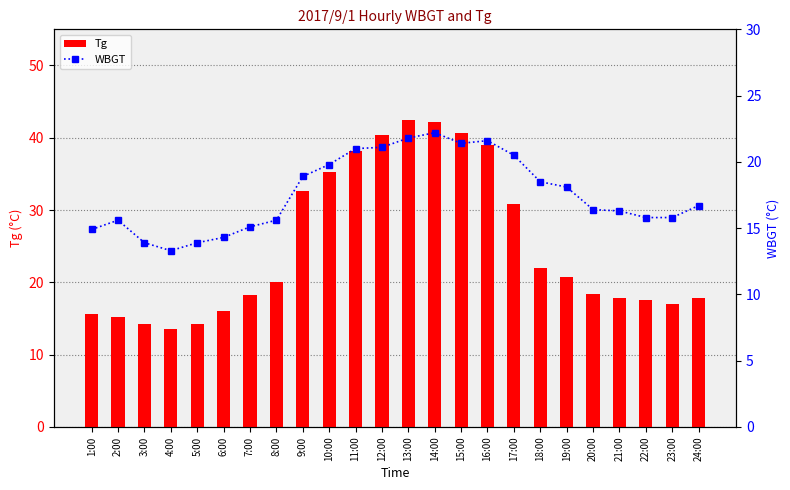

Reading left to right, what are all the values shown in this chart?

Tg: 1:00=15.6	2:00=15.2	3:00=14.3	4:00=13.6	5:00=14.2	6:00=16.0	7:00=18.3	8:00=20.1	9:00=32.6	10:00=35.2	11:00=38.2	12:00=40.4	13:00=42.5	14:00=42.2	15:00=40.7	16:00=39.0	17:00=30.9	18:00=22.0	19:00=20.8	20:00=18.4	21:00=17.9	22:00=17.5	23:00=17.0	24:00=17.9
WBGT: 1:00=14.9	2:00=15.6	3:00=13.9	4:00=13.3	5:00=13.9	6:00=14.3	7:00=15.1	8:00=15.6	9:00=18.9	10:00=19.8	11:00=21.0	12:00=21.1	13:00=21.8	14:00=22.2	15:00=21.4	16:00=21.6	17:00=20.5	18:00=18.5	19:00=18.1	20:00=16.4	21:00=16.3	22:00=15.8	23:00=15.8	24:00=16.7